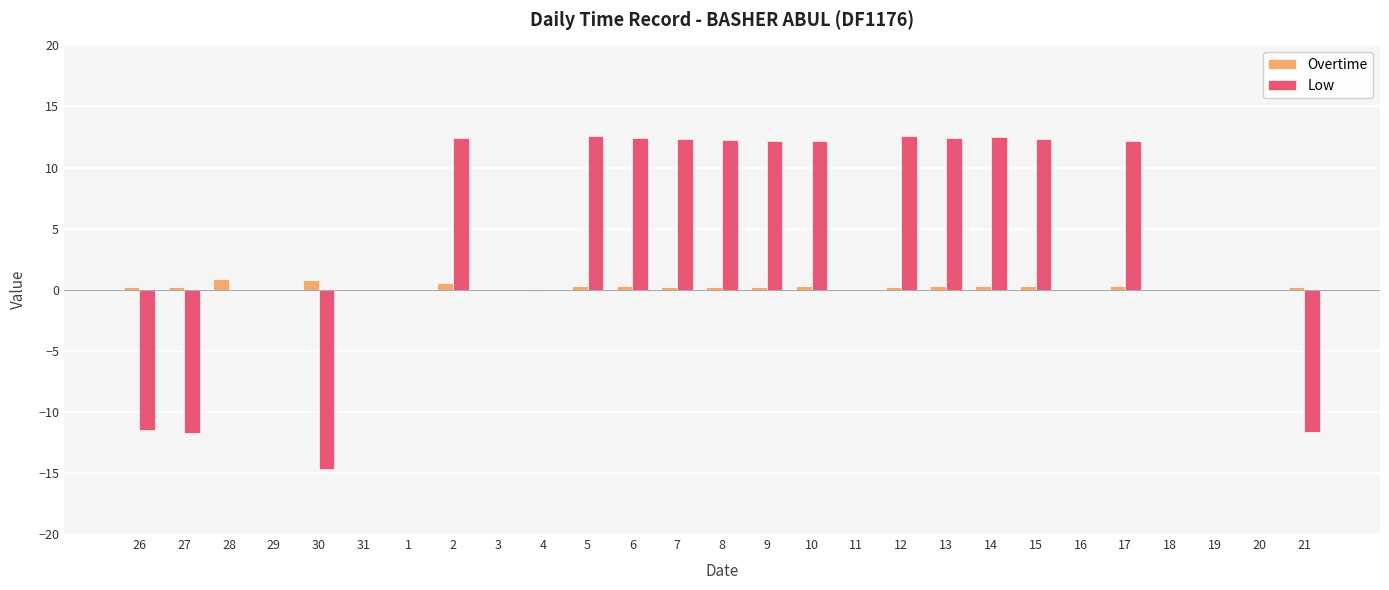

What is the approximate value of Low at 10?

12.2